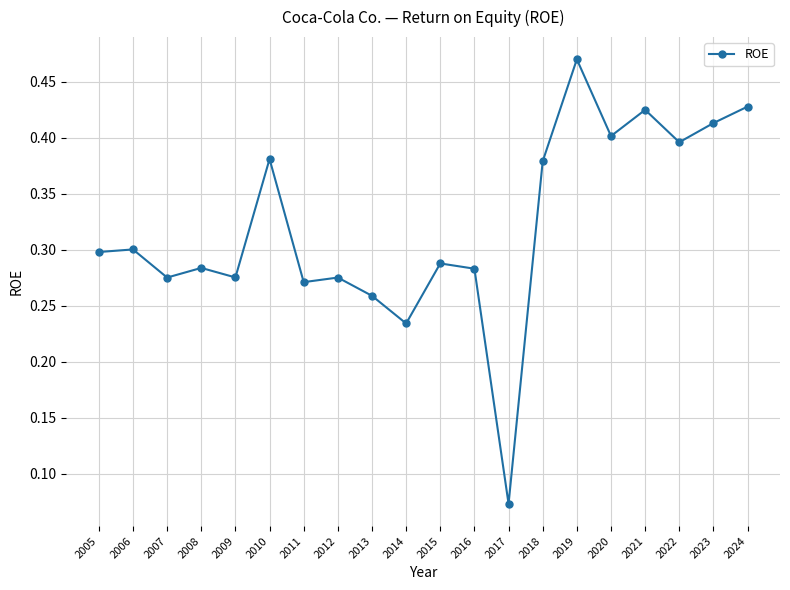

What is the sum of the values at 2010 and 2022?

0.8